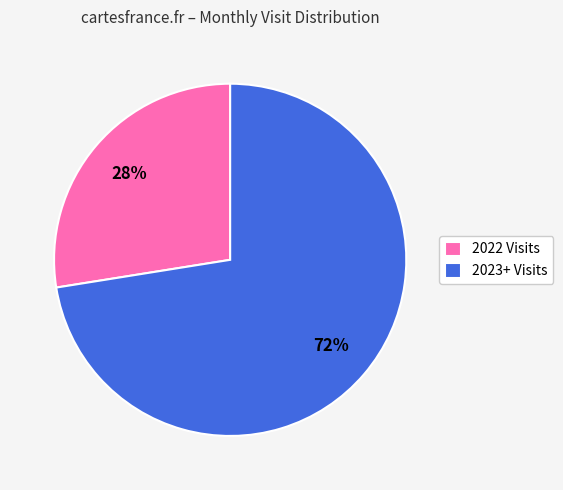

Which category has the smallest portion of the pie?

2022 Visits